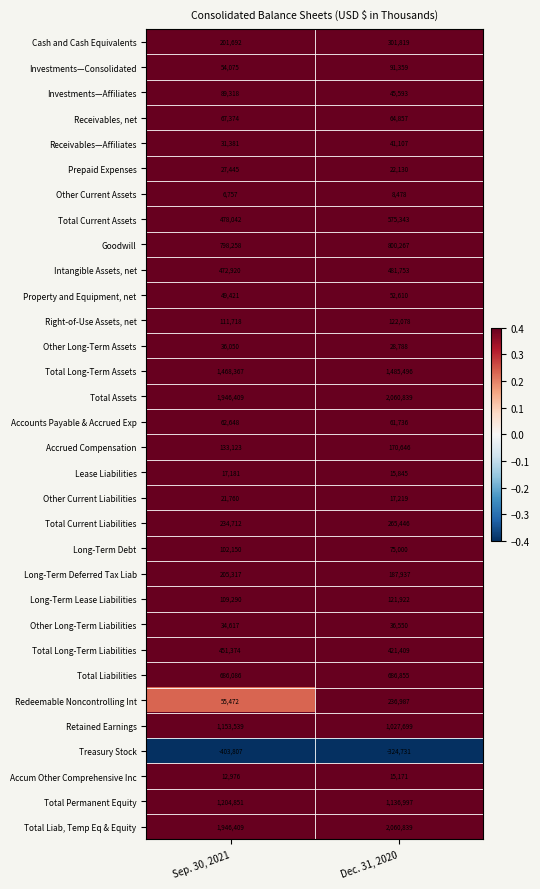

Which series has the largest range (max minus min)?

Redeemable Noncontrolling Int